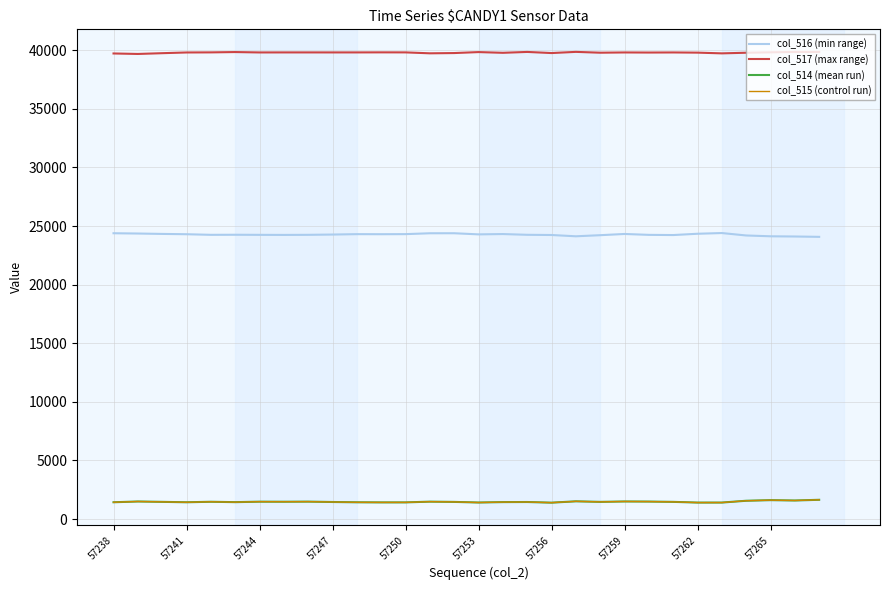

What is the maximum value for col_514 (mean run)?

1639